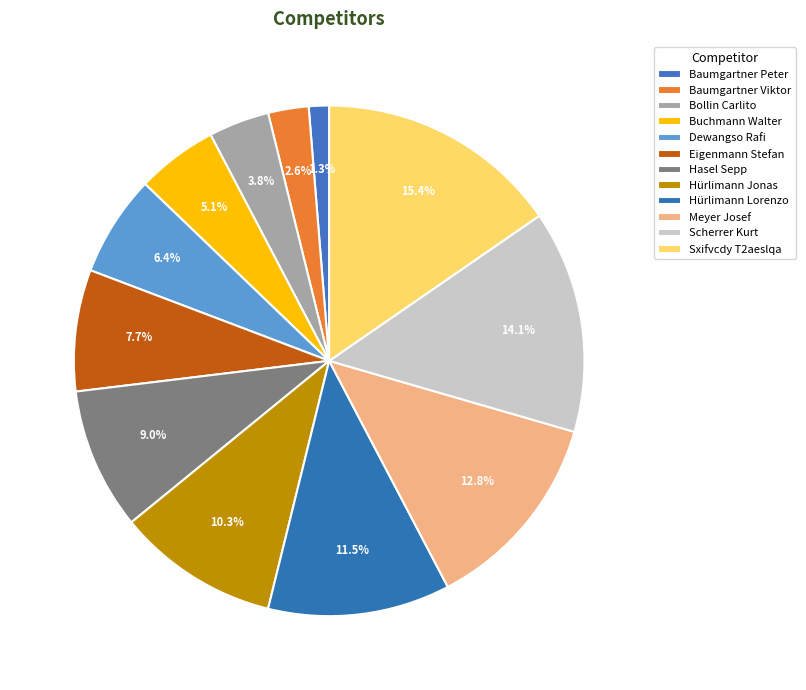

True or false: Baumgartner Viktor accounts for 1% of the total.

False